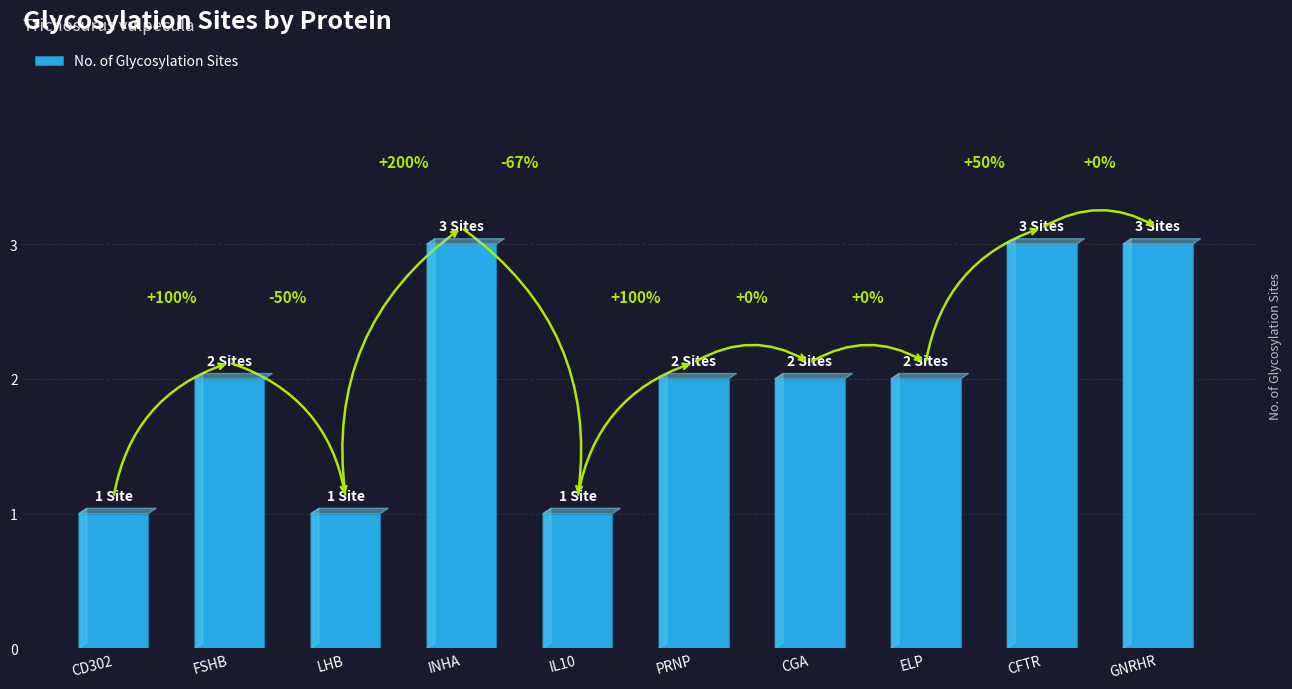

Does the chart contain any negative values?

No